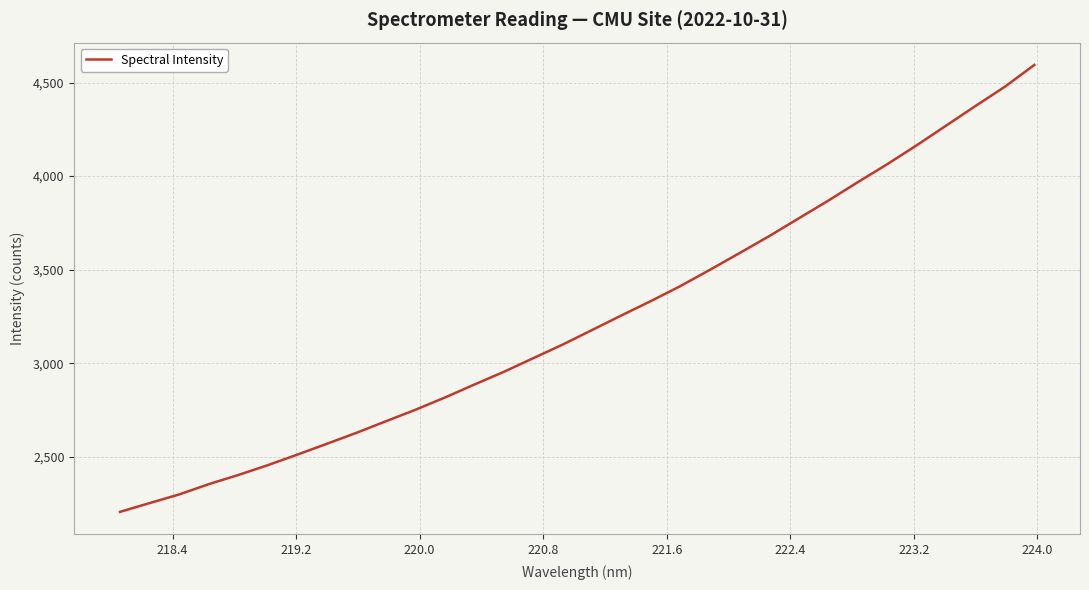

What is the minimum value shown in the chart?

2205.7